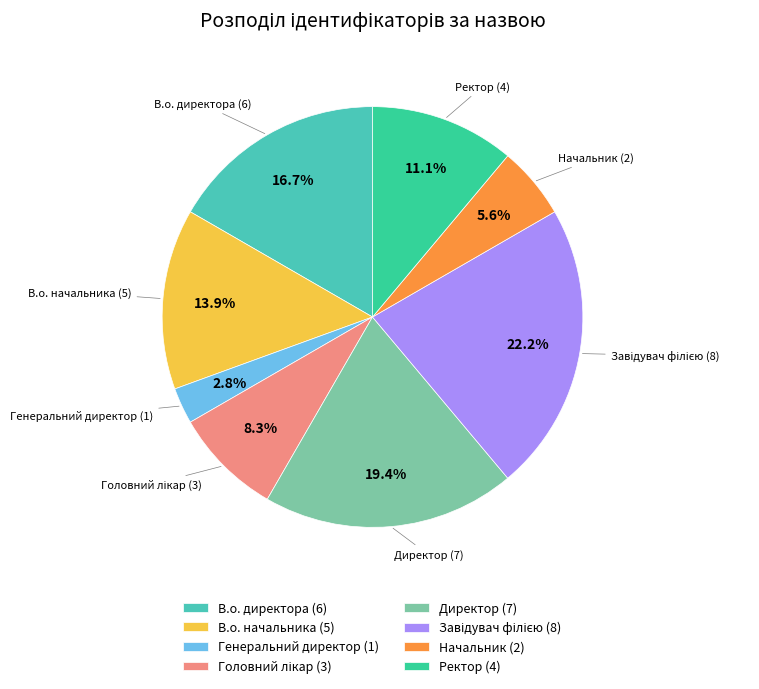

Is there a majority slice in this chart?

No